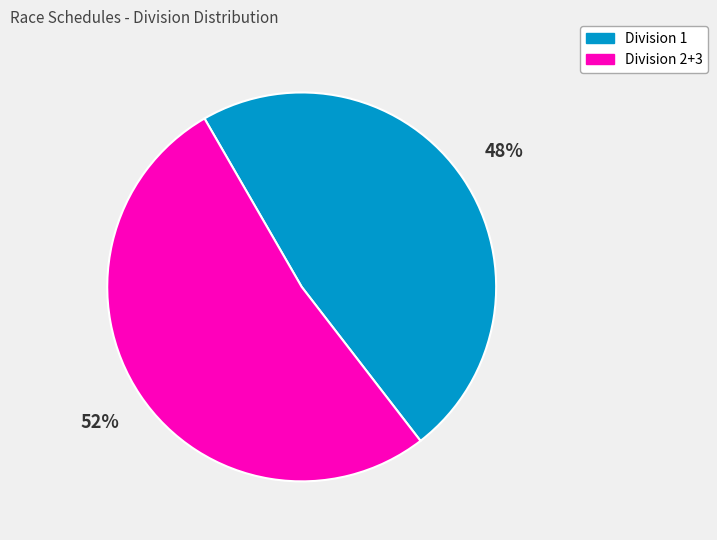

What is the ratio of the value at Division 2+3 to the value at Division 1?

1.1